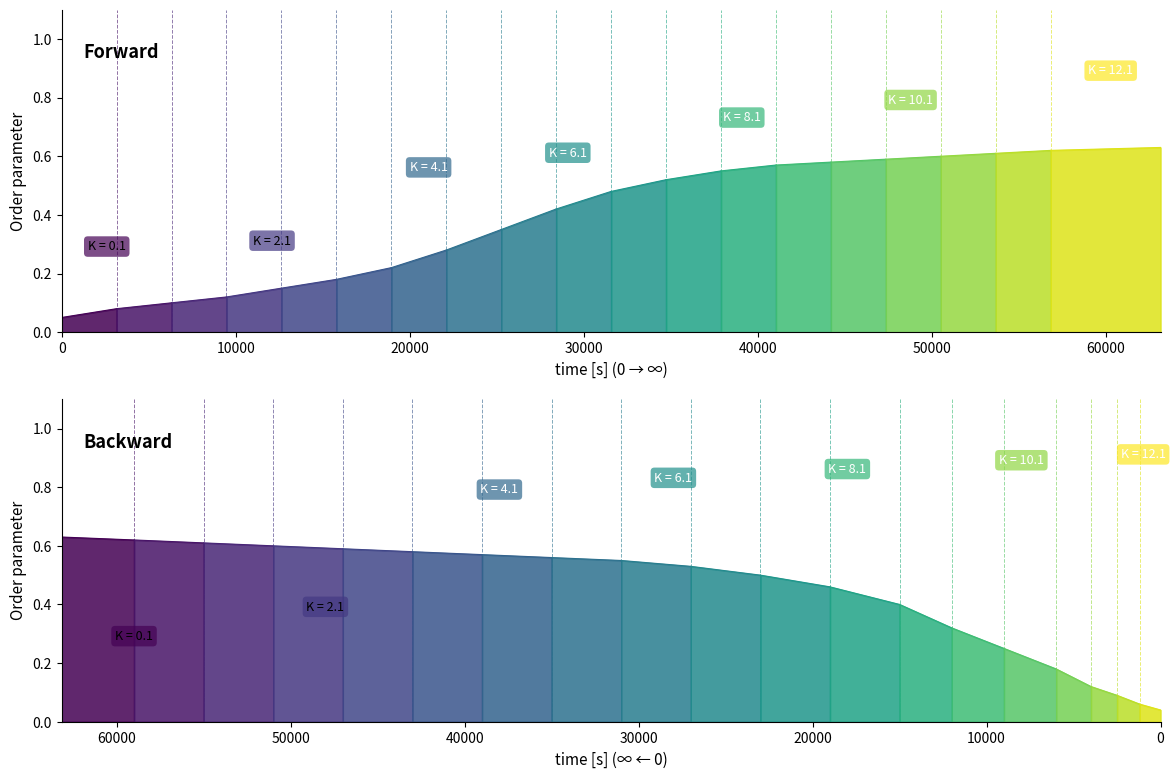

Which category has the highest value in the Forward series?

19